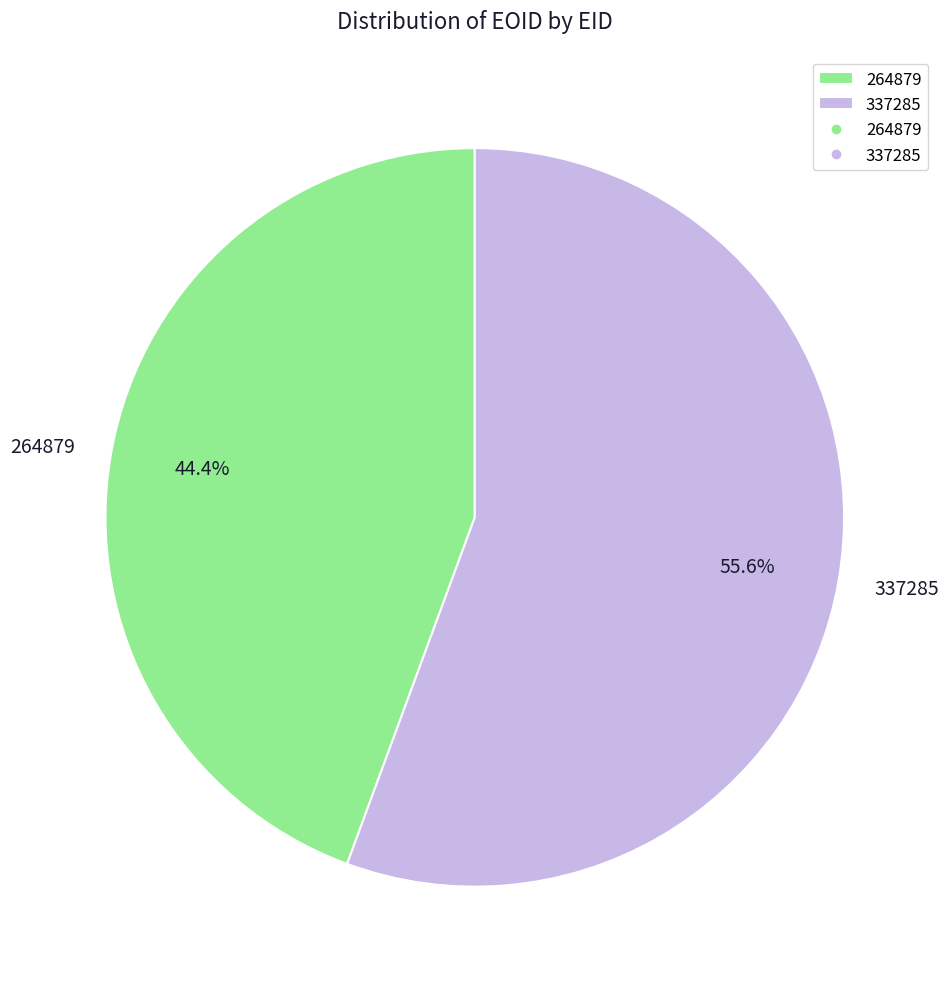

To the nearest percent, what is the combined percentage of 264879 and 337285?

100%